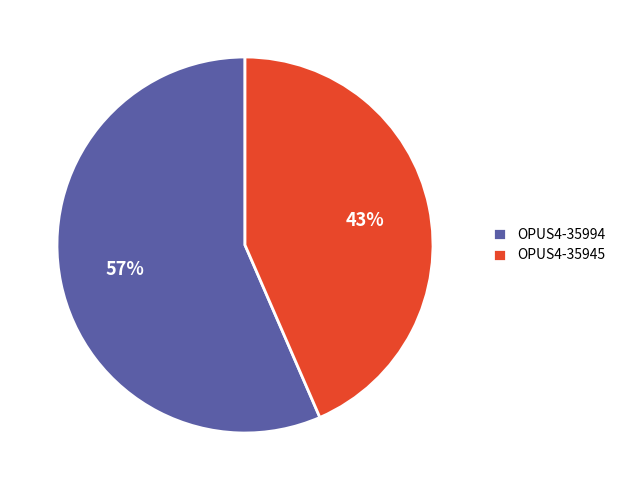

True or false: OPUS4-35994 accounts for 44% of the total.

False